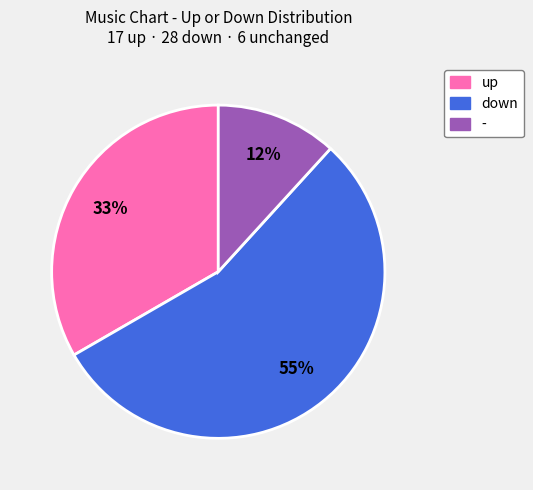

To the nearest percent, what is the combined percentage of - and down?

67%